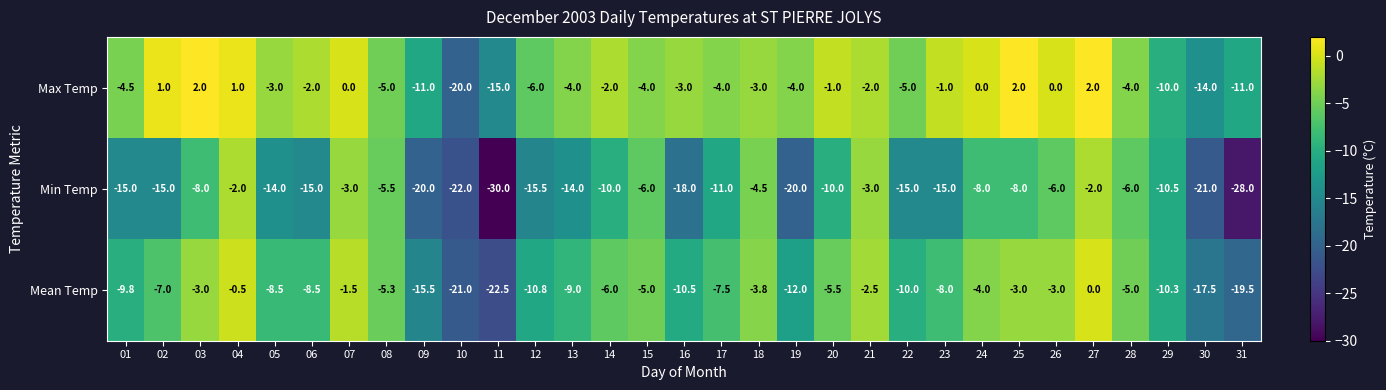

Rank the series by their maximum value, from highest to lowest.

Max Temp, Mean Temp, Min Temp